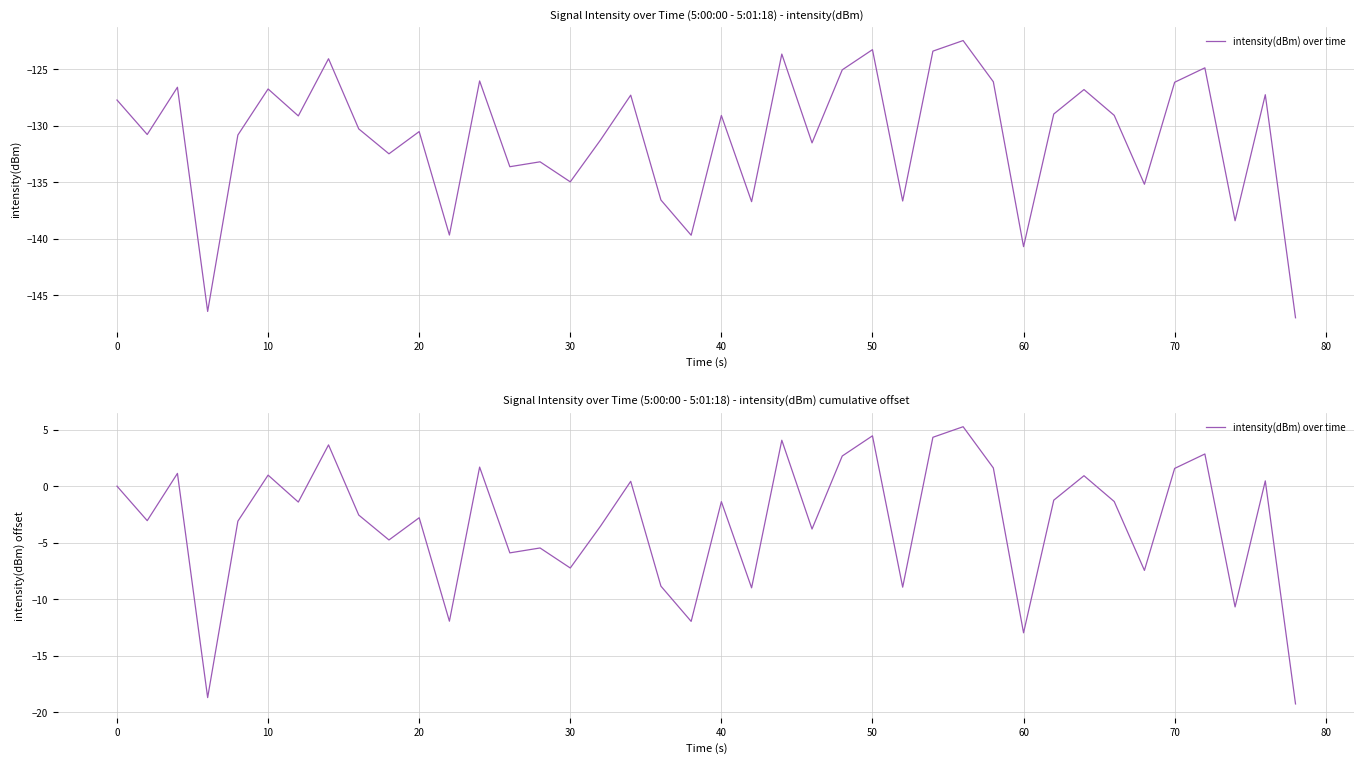

Reading left to right, list all the values displayed in this chart.

0.0	-3.1	1.1	-18.7	-3.1	1.0	-1.4	3.7	-2.6	-4.8	-2.8	-12.0	1.7	-5.9	-5.5	-7.2	-3.5	0.4	-8.9	-12.0	-1.4	-9.0	4.1	-3.8	2.7	4.5	-8.9	4.3	5.3	1.6	-13.0	-1.2	0.9	-1.4	-7.5	1.6	2.8	-10.7	0.5	-19.3